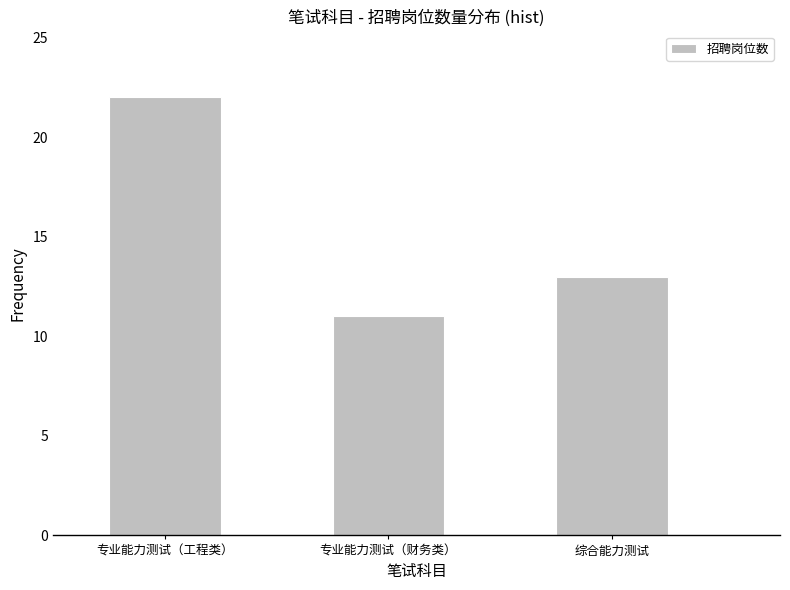

Approximately how many times larger is the value at 综合能力测试 compared to 专业能力测试（工程类）?

0.6